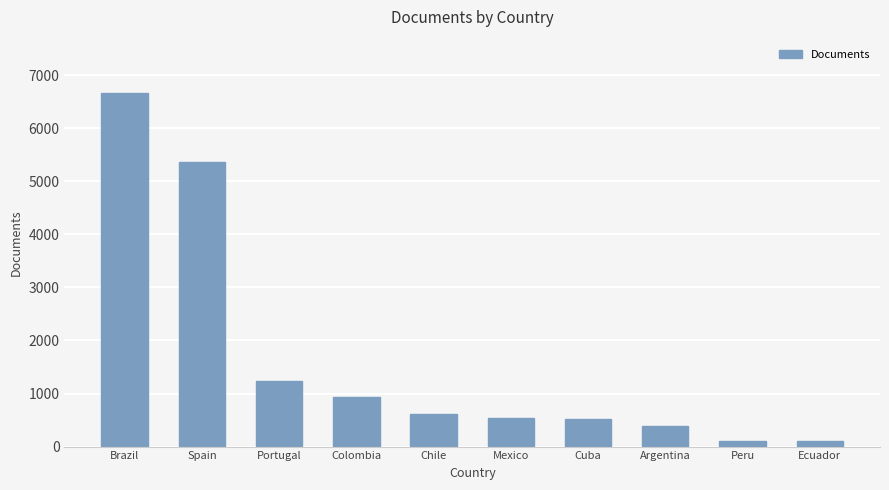

At which label does the data first exceed 621?

Brazil